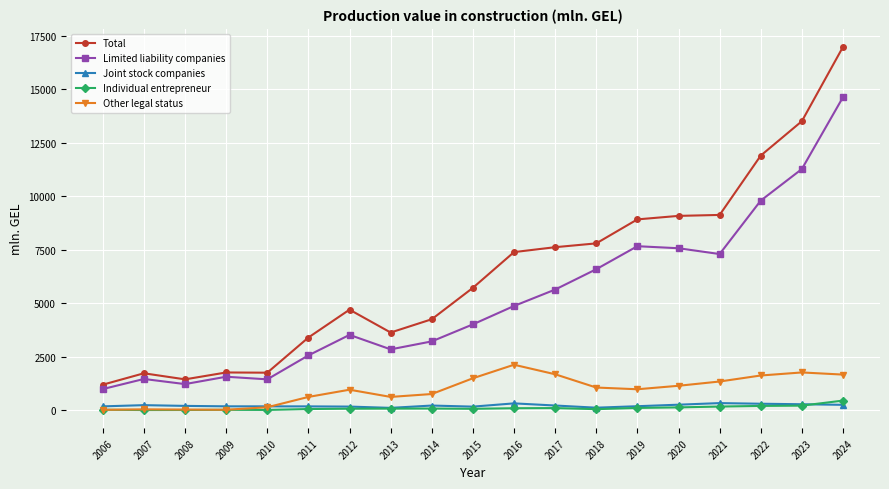

True or false: Individual entrepreneur and Total intersect in this chart.

False